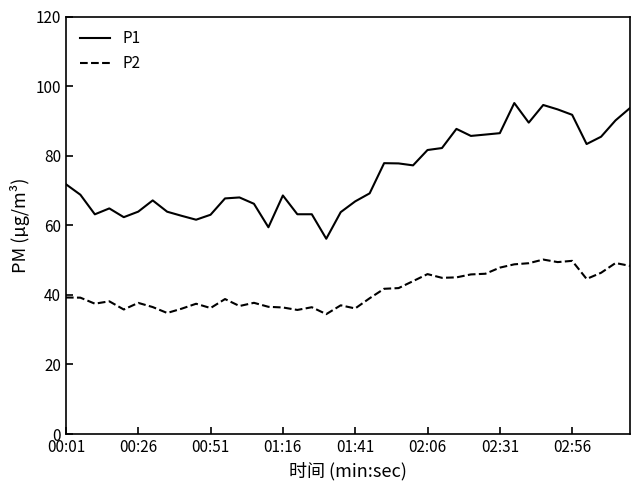

Which series has the widest spread of values?

P1